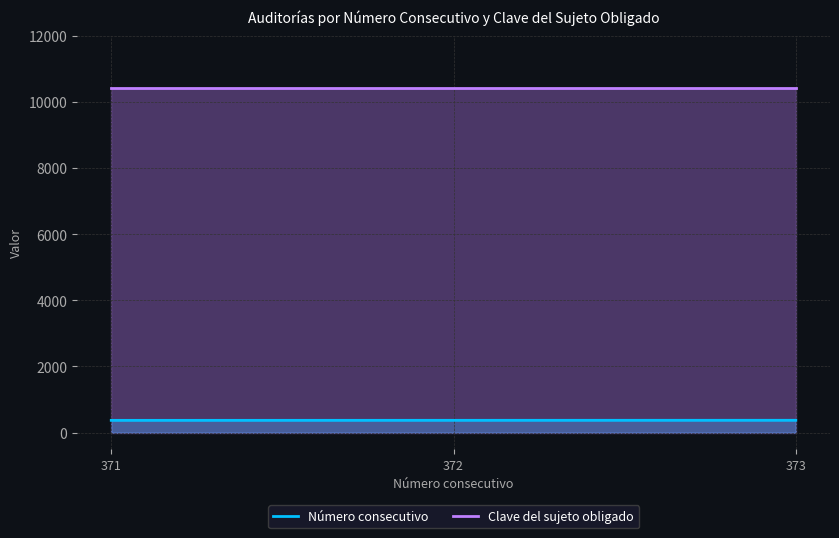

What is the difference between the Número consecutivo values at 373 and 371?

2